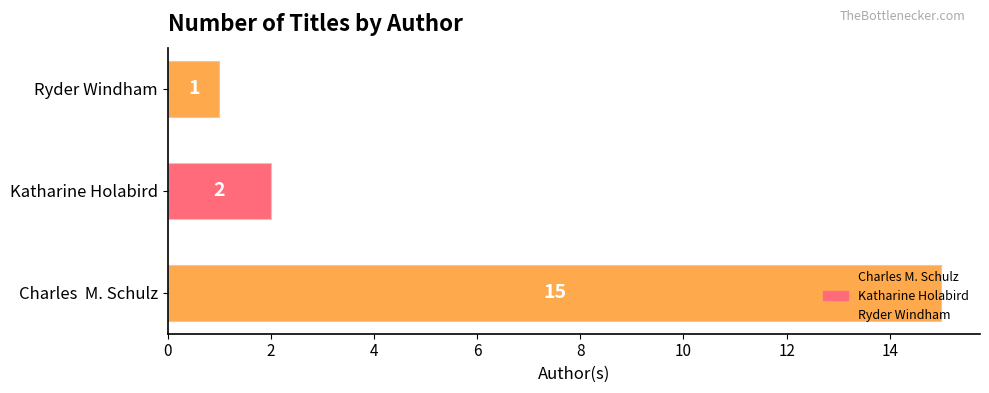

The value at Charles  M. Schulz is 15. True or false?

True